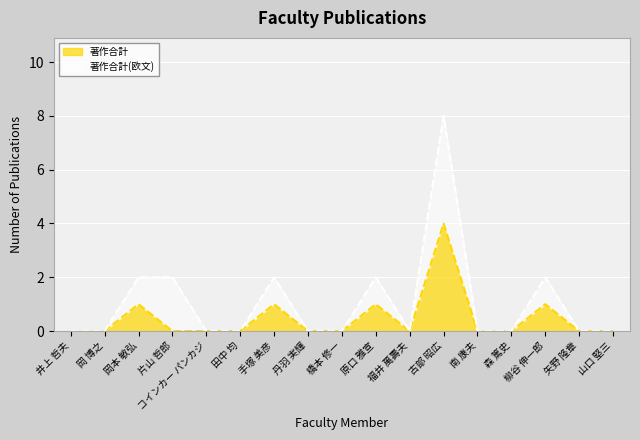

What is the greatest value displayed?

4